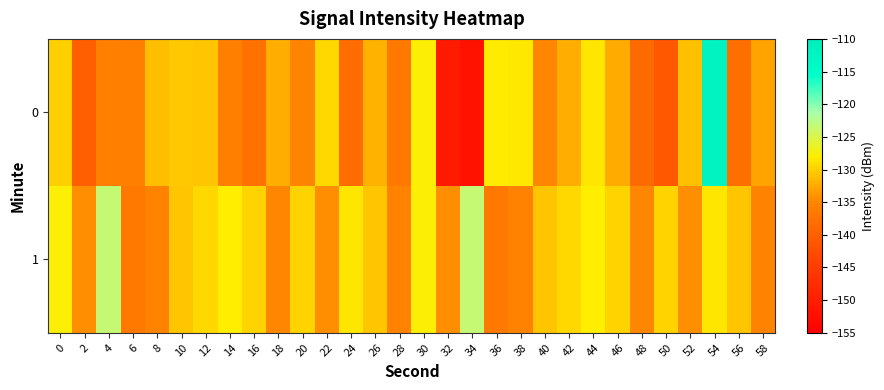

Which series has the largest total across all categories?

1